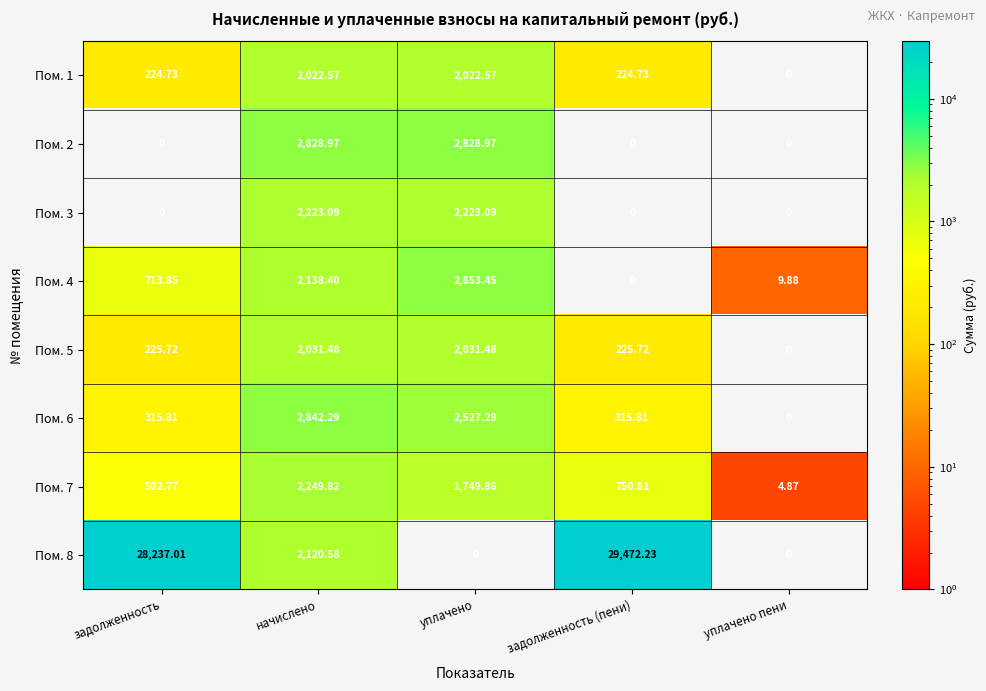

At which label does Пом. 6 reach its peak?

начислено